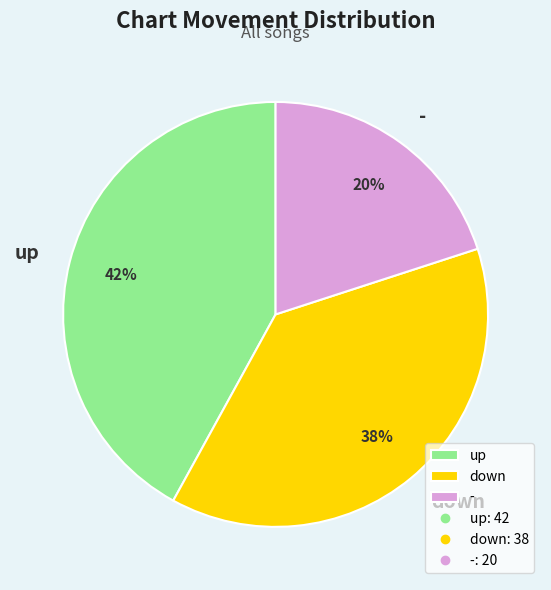

True or false: down accounts for 44% of the total.

False